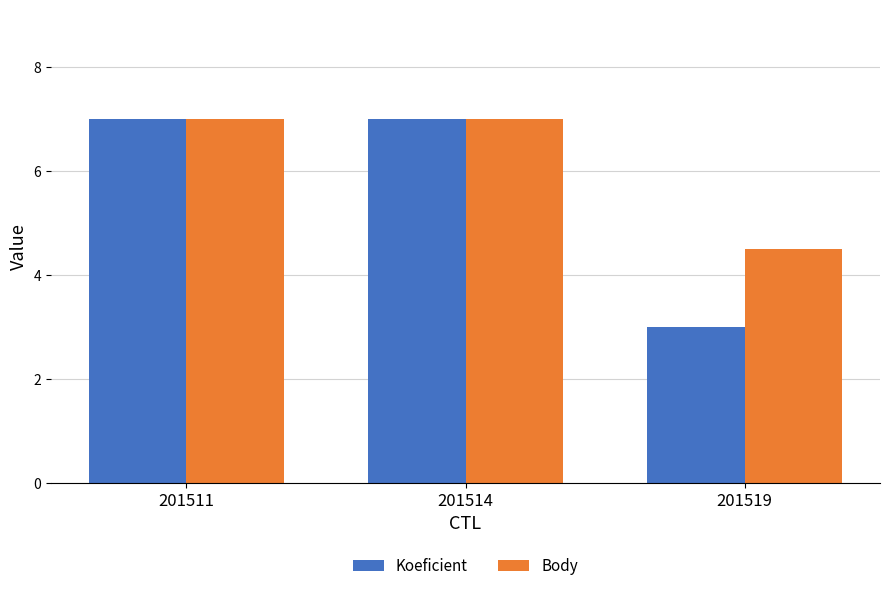

Reading left to right, extract all data points from this chart.

Koeficient: 7.0	7.0	3.0
Body: 7.0	7.0	4.5